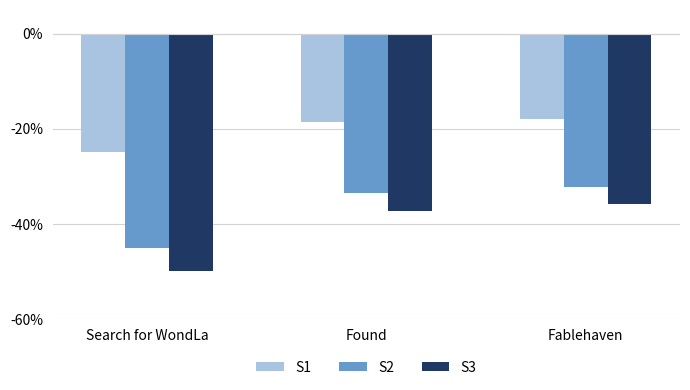

At which label does S1 reach its minimum?

Search for WondLa